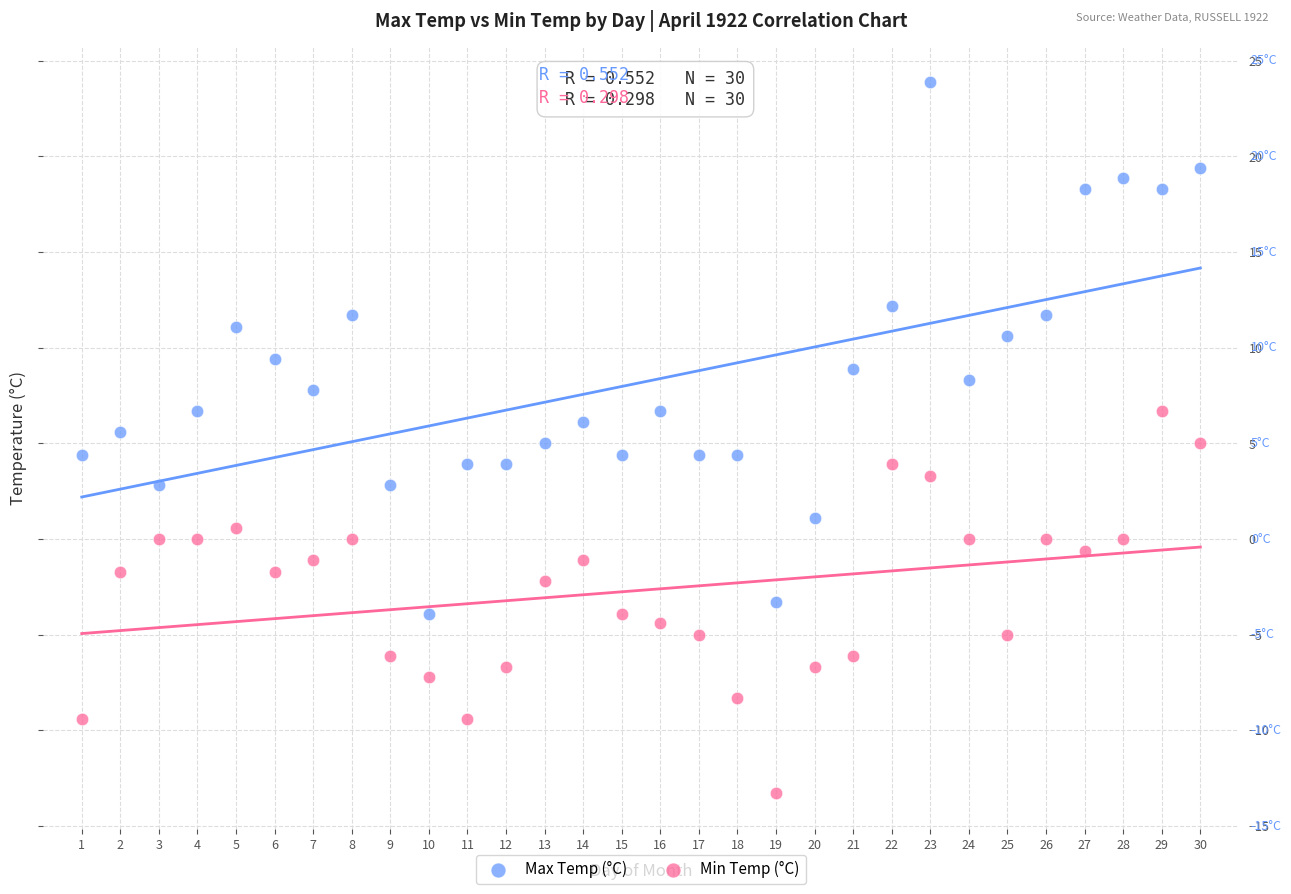

Across all data points, what is the range of X values (max minus min)?

29.0